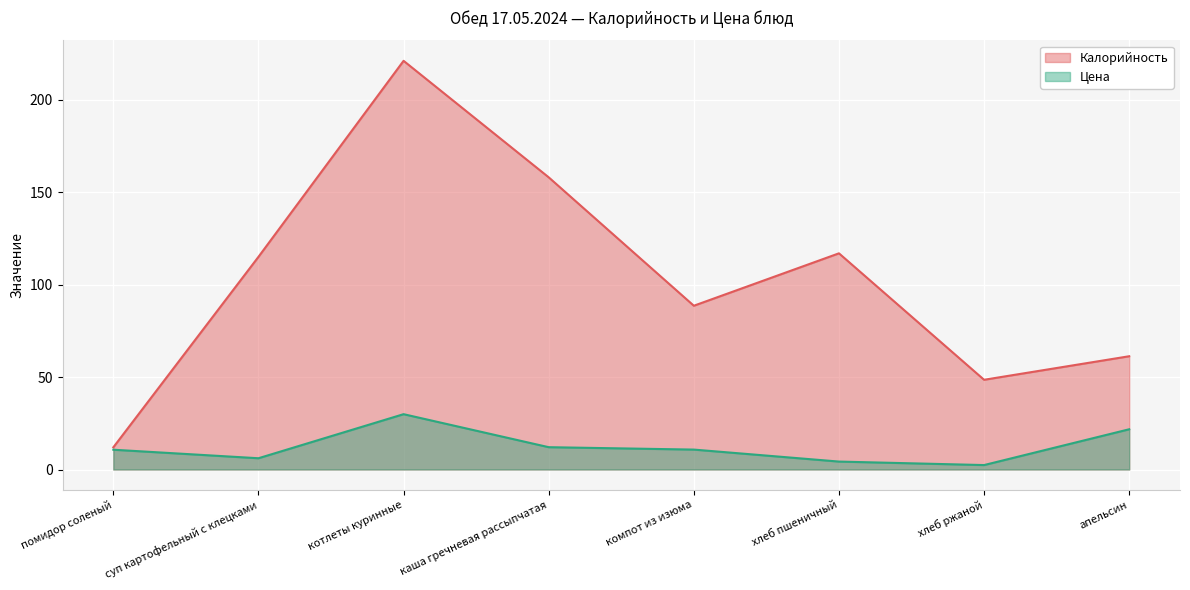

Which label corresponds to the largest value in the chart?

котлеты куринные